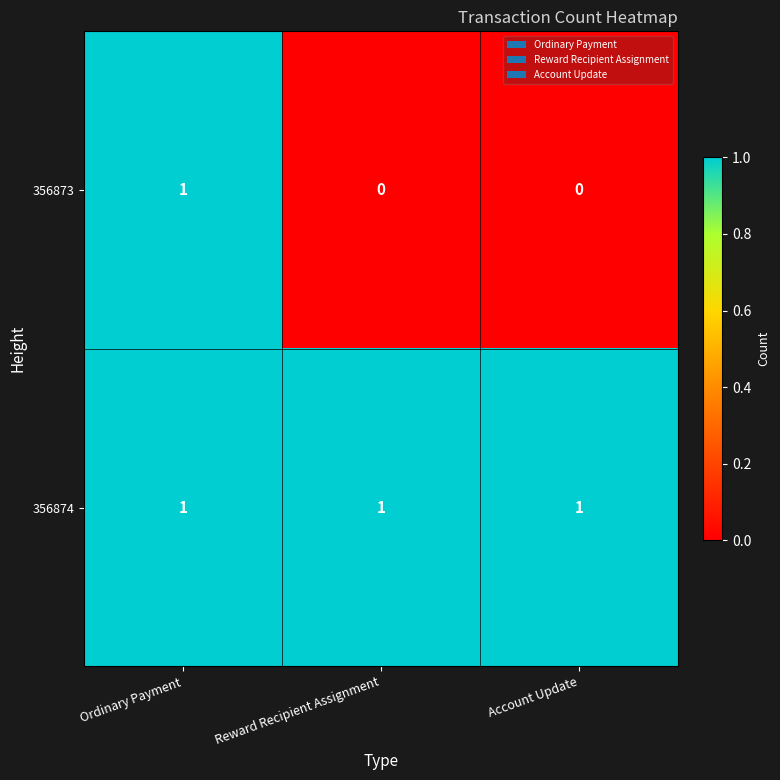

At which category is the sum across all series the highest?

Ordinary Payment